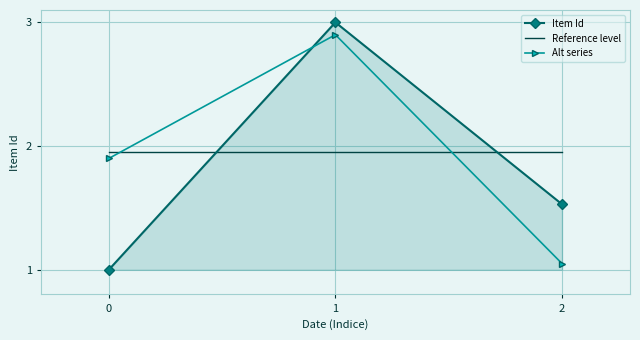

What is the greatest value displayed?

3.0